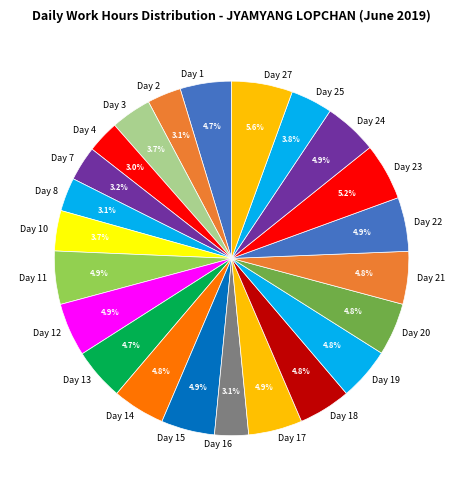

Is Day 8 the majority of the pie?

No